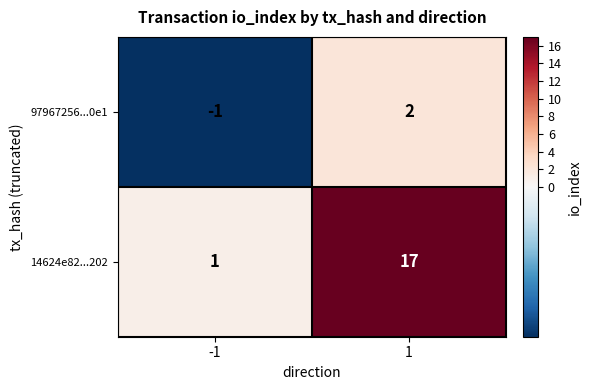

The value of 14624e82...202 at -1 is 1. True or false?

True